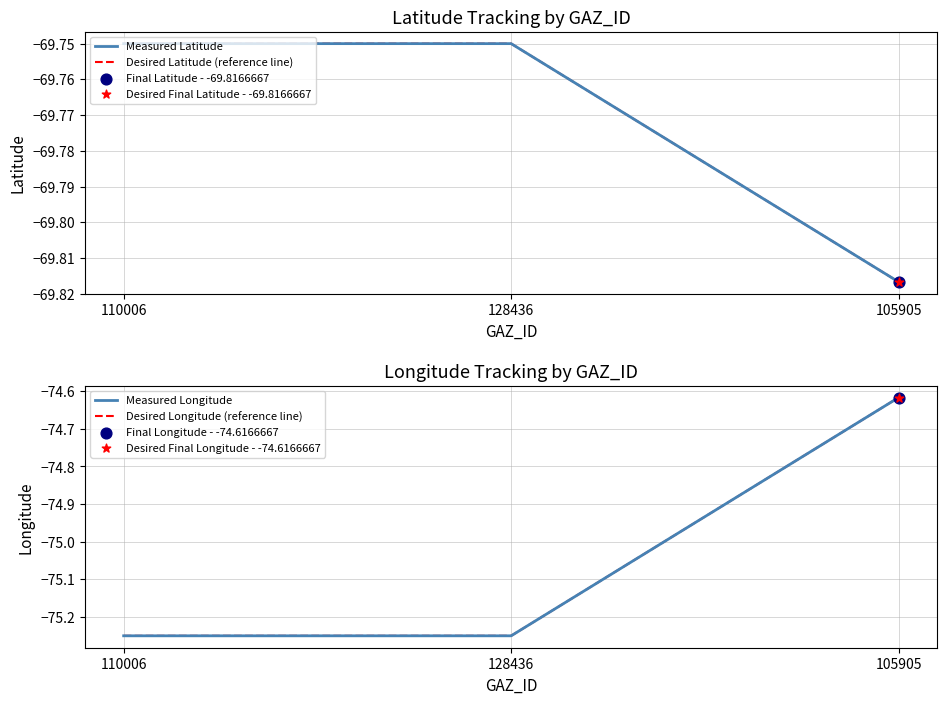

Which series contains the highest Y value?

Measured Latitude